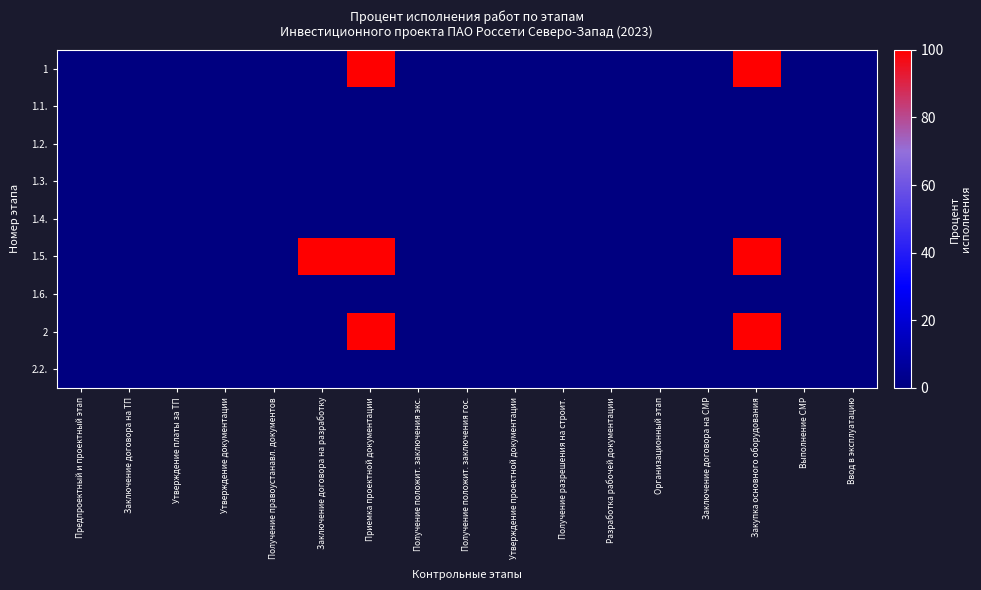

Reading left to right, list all the values displayed in this chart.

1: Предпроектный и проектный этап=0	Заключение договора на ТП=0	Утверждение платы за ТП=0	Утверждение документации=0	Получение правоустанавл. документов=0	Заключение договора на разработку=0	Приемка проектной документации=100	Получение положит. заключения экс.=0	Получение положит. заключения гос.=0	Утверждение проектной документации=0	Получение разрешения на строит.=0	Разработка рабочей документации=0	Организационный этап=0	Заключение договора на СМР=0	Закупка основного оборудования=100	Выполнение СМР=0	Ввод в эксплуатацию=0
1.1.: Предпроектный и проектный этап=0	Заключение договора на ТП=0	Утверждение платы за ТП=0	Утверждение документации=0	Получение правоустанавл. документов=0	Заключение договора на разработку=0	Приемка проектной документации=0	Получение положит. заключения экс.=0	Получение положит. заключения гос.=0	Утверждение проектной документации=0	Получение разрешения на строит.=0	Разработка рабочей документации=0	Организационный этап=0	Заключение договора на СМР=0	Закупка основного оборудования=0	Выполнение СМР=0	Ввод в эксплуатацию=0
1.2.: Предпроектный и проектный этап=0	Заключение договора на ТП=0	Утверждение платы за ТП=0	Утверждение документации=0	Получение правоустанавл. документов=0	Заключение договора на разработку=0	Приемка проектной документации=0	Получение положит. заключения экс.=0	Получение положит. заключения гос.=0	Утверждение проектной документации=0	Получение разрешения на строит.=0	Разработка рабочей документации=0	Организационный этап=0	Заключение договора на СМР=0	Закупка основного оборудования=0	Выполнение СМР=0	Ввод в эксплуатацию=0
1.3.: Предпроектный и проектный этап=0	Заключение договора на ТП=0	Утверждение платы за ТП=0	Утверждение документации=0	Получение правоустанавл. документов=0	Заключение договора на разработку=0	Приемка проектной документации=0	Получение положит. заключения экс.=0	Получение положит. заключения гос.=0	Утверждение проектной документации=0	Получение разрешения на строит.=0	Разработка рабочей документации=0	Организационный этап=0	Заключение договора на СМР=0	Закупка основного оборудования=0	Выполнение СМР=0	Ввод в эксплуатацию=0
1.4.: Предпроектный и проектный этап=0	Заключение договора на ТП=0	Утверждение платы за ТП=0	Утверждение документации=0	Получение правоустанавл. документов=0	Заключение договора на разработку=0	Приемка проектной документации=0	Получение положит. заключения экс.=0	Получение положит. заключения гос.=0	Утверждение проектной документации=0	Получение разрешения на строит.=0	Разработка рабочей документации=0	Организационный этап=0	Заключение договора на СМР=0	Закупка основного оборудования=0	Выполнение СМР=0	Ввод в эксплуатацию=0
1.5.: Предпроектный и проектный этап=0	Заключение договора на ТП=0	Утверждение платы за ТП=0	Утверждение документации=0	Получение правоустанавл. документов=0	Заключение договора на разработку=100	Приемка проектной документации=100	Получение положит. заключения экс.=0	Получение положит. заключения гос.=0	Утверждение проектной документации=0	Получение разрешения на строит.=0	Разработка рабочей документации=0	Организационный этап=0	Заключение договора на СМР=0	Закупка основного оборудования=100	Выполнение СМР=0	Ввод в эксплуатацию=0
1.6.: Предпроектный и проектный этап=0	Заключение договора на ТП=0	Утверждение платы за ТП=0	Утверждение документации=0	Получение правоустанавл. документов=0	Заключение договора на разработку=0	Приемка проектной документации=0	Получение положит. заключения экс.=0	Получение положит. заключения гос.=0	Утверждение проектной документации=0	Получение разрешения на строит.=0	Разработка рабочей документации=0	Организационный этап=0	Заключение договора на СМР=0	Закупка основного оборудования=0	Выполнение СМР=0	Ввод в эксплуатацию=0
2: Предпроектный и проектный этап=0	Заключение договора на ТП=0	Утверждение платы за ТП=0	Утверждение документации=0	Получение правоустанавл. документов=0	Заключение договора на разработку=0	Приемка проектной документации=100	Получение положит. заключения экс.=0	Получение положит. заключения гос.=0	Утверждение проектной документации=0	Получение разрешения на строит.=0	Разработка рабочей документации=0	Организационный этап=0	Заключение договора на СМР=0	Закупка основного оборудования=100	Выполнение СМР=0	Ввод в эксплуатацию=0
2.2.: Предпроектный и проектный этап=0	Заключение договора на ТП=0	Утверждение платы за ТП=0	Утверждение документации=0	Получение правоустанавл. документов=0	Заключение договора на разработку=0	Приемка проектной документации=0	Получение положит. заключения экс.=0	Получение положит. заключения гос.=0	Утверждение проектной документации=0	Получение разрешения на строит.=0	Разработка рабочей документации=0	Организационный этап=0	Заключение договора на СМР=0	Закупка основного оборудования=0	Выполнение СМР=0	Ввод в эксплуатацию=0